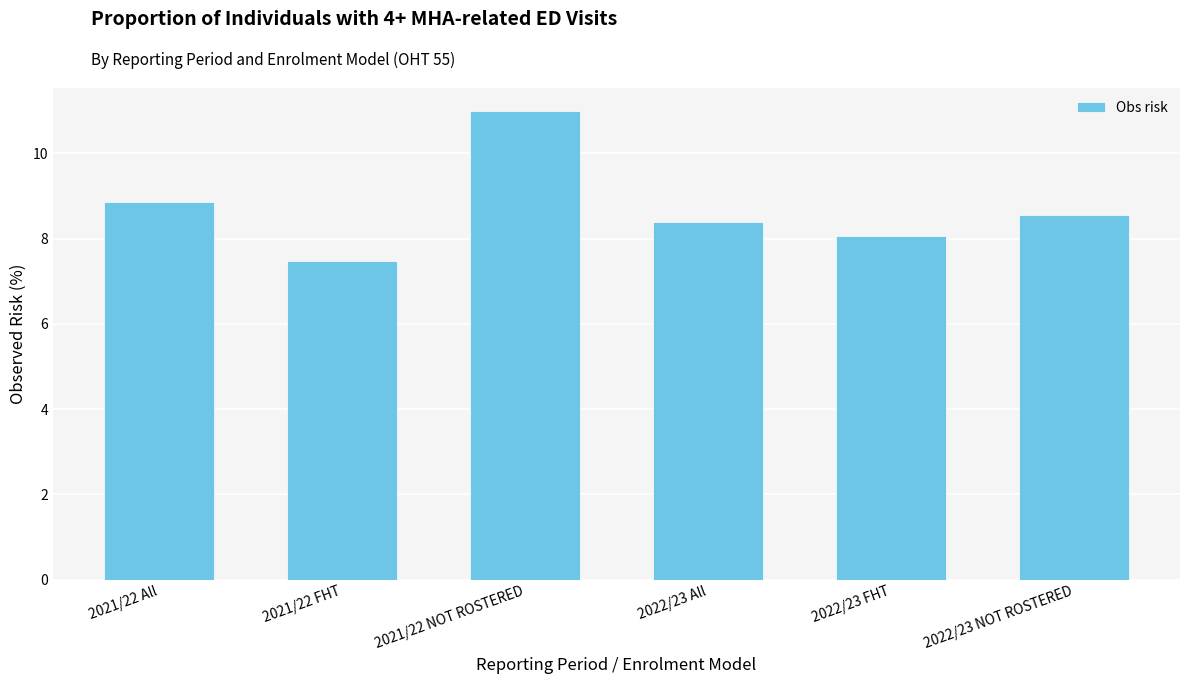

Count the number of values greater than 8.

5